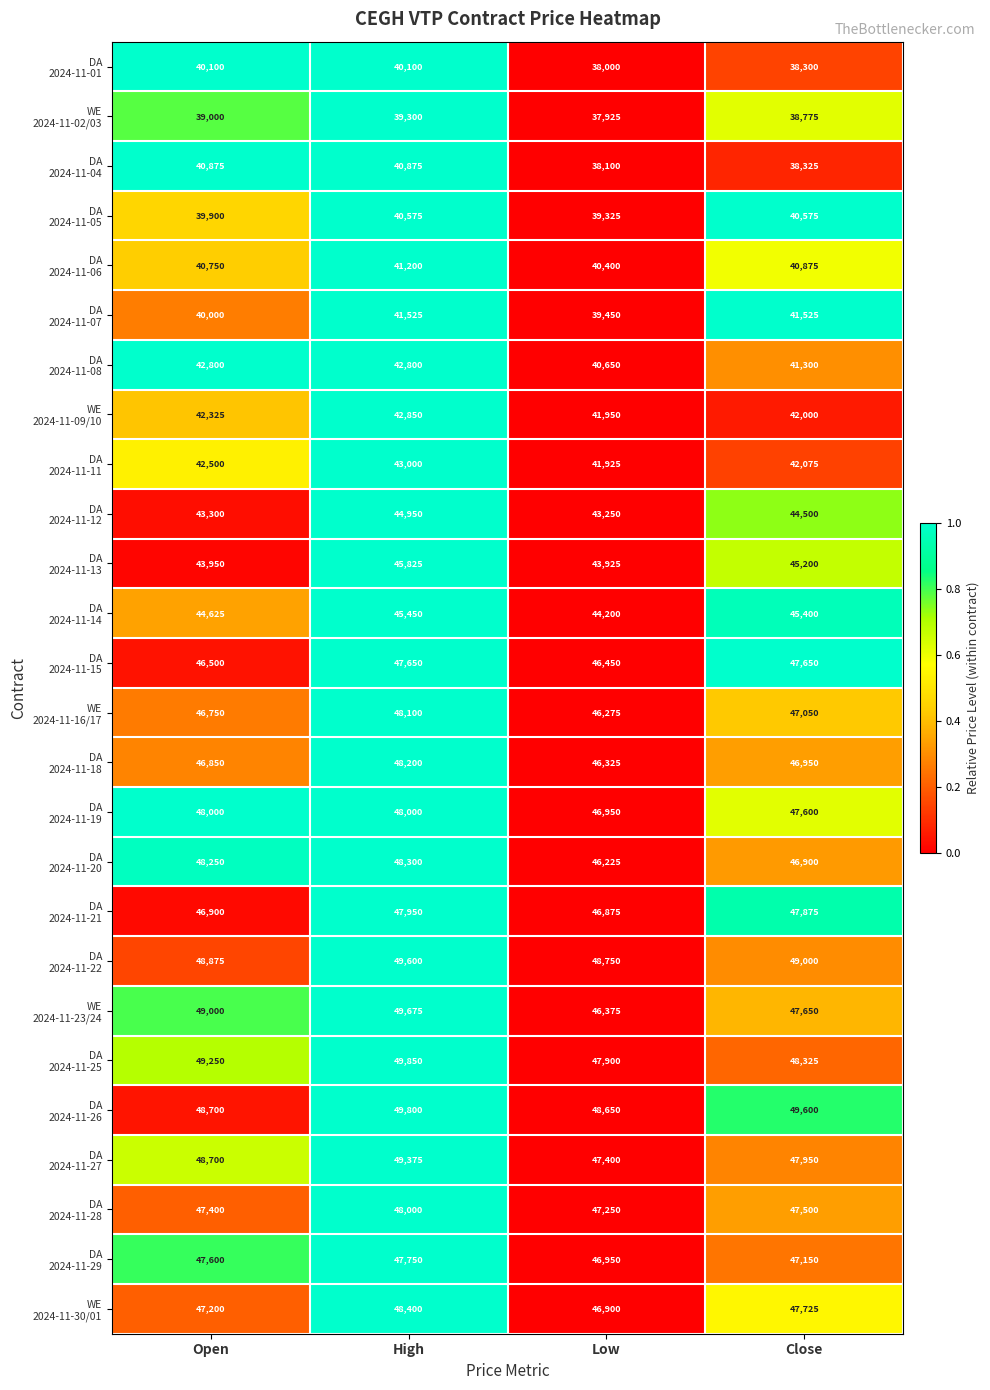

What is the greatest value displayed?

49850